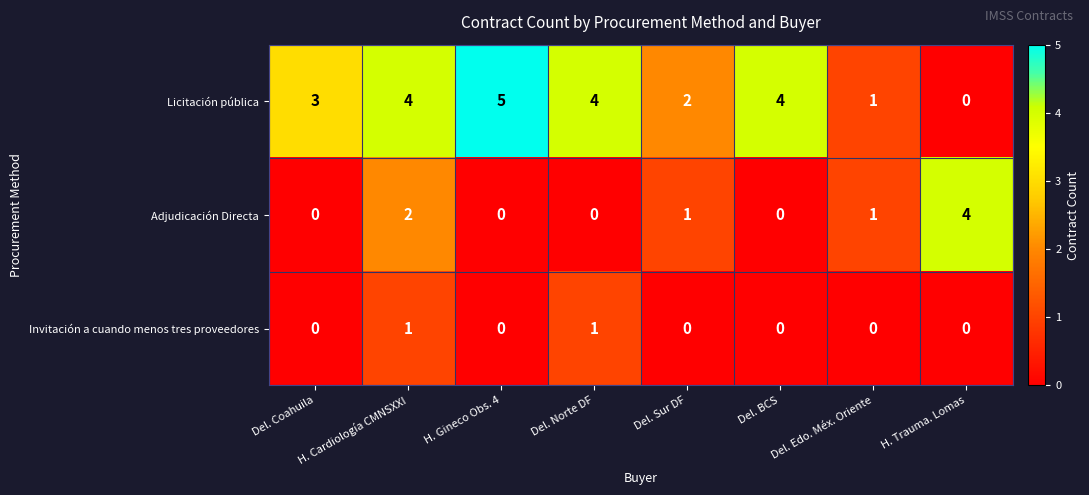

The Adjudicación Directa series shows -2 at Del. BCS. True or false?

False